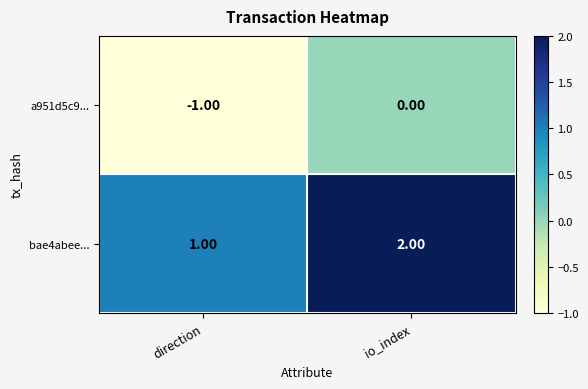

At which category does the chart reach its minimum across all series?

direction